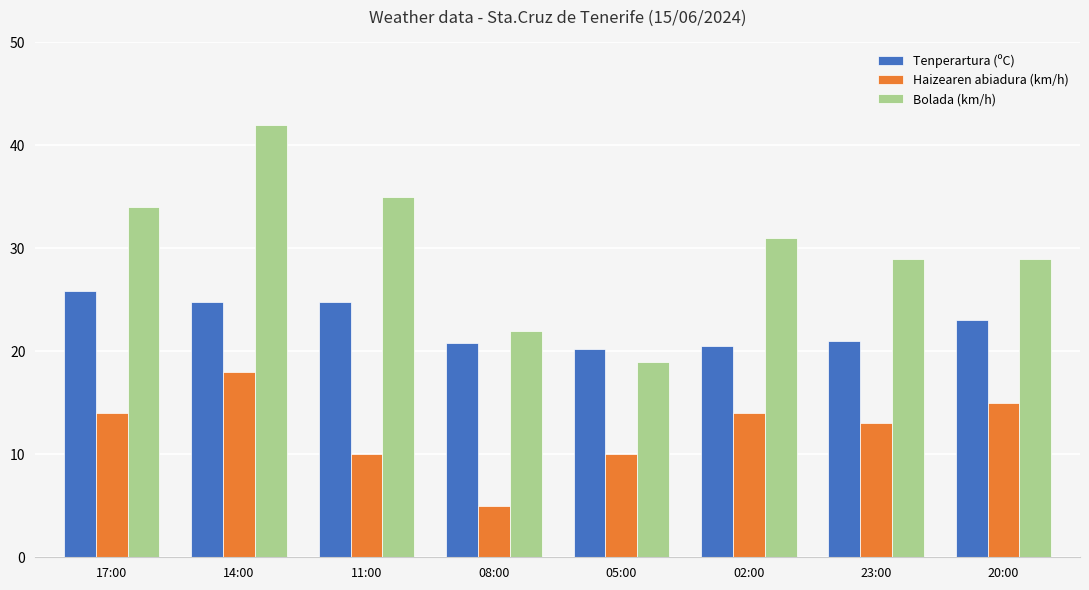

How many groups of bars are there?

8